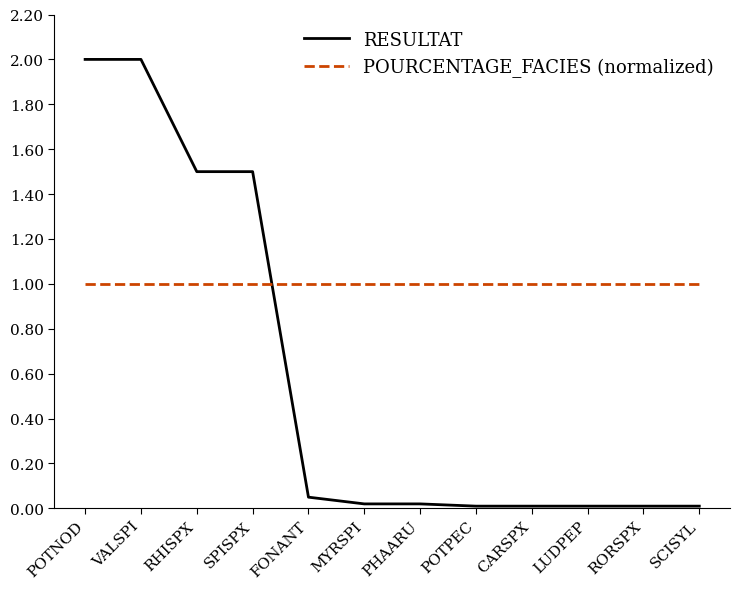

Is the value of RESULTAT at POTPEC greater than the value of POURCENTAGE_FACIES (normalized) at MYRSPI?

No